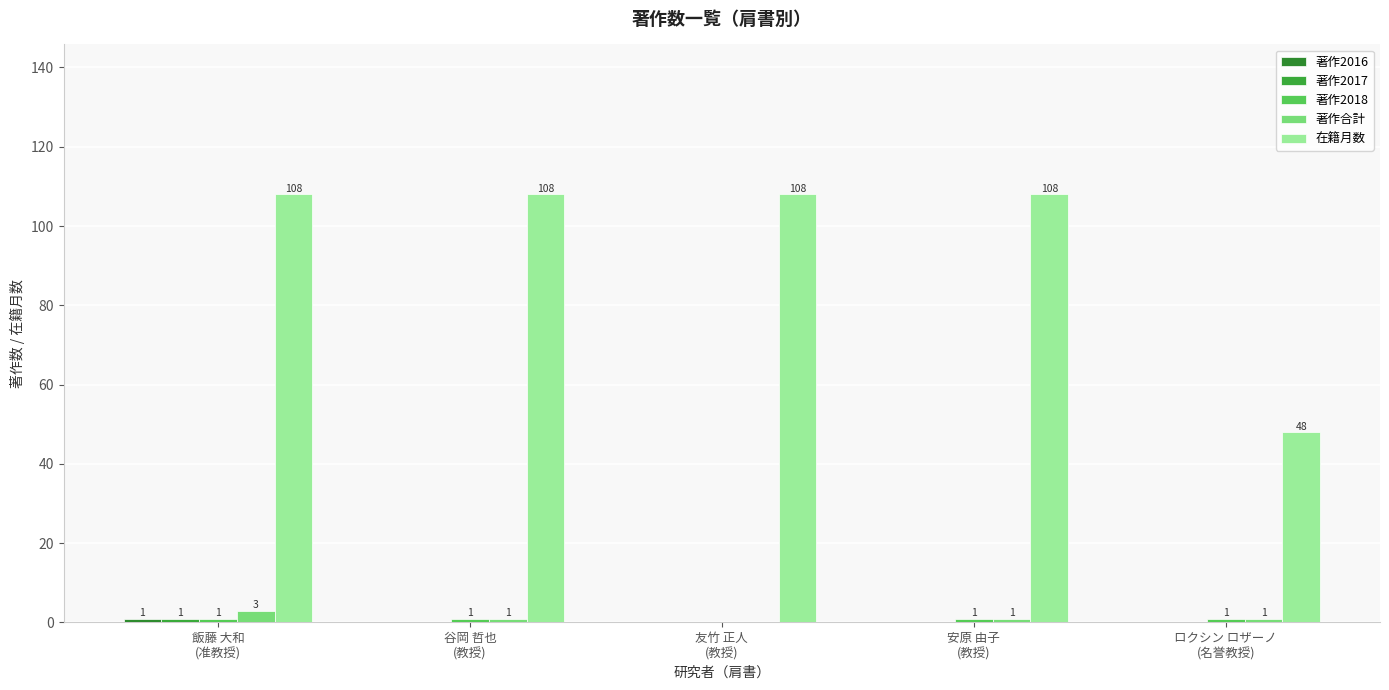

How many categories are shown in the chart?

5